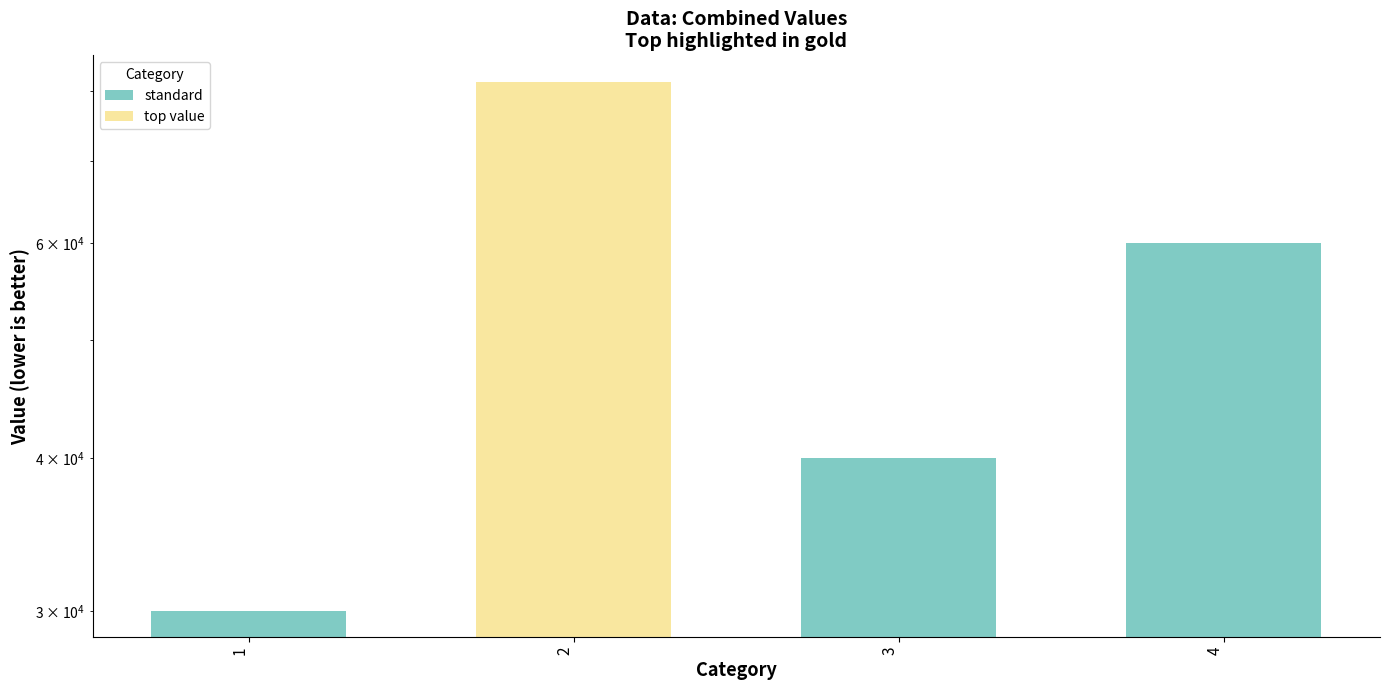

Reading right to left, what are all the values shown in this chart?

4=60000	3=40000	2=81333	1=30000